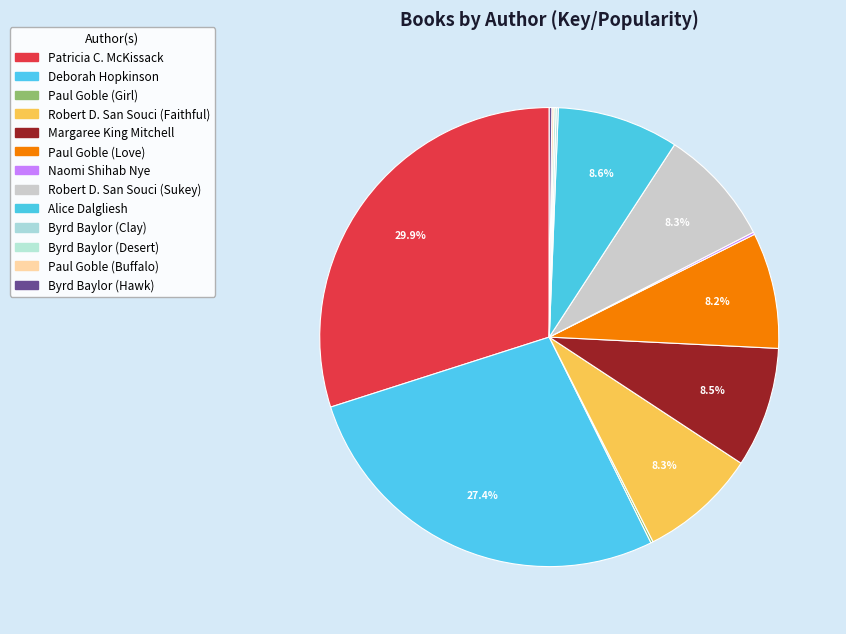

To the nearest percent, what percentage of the pie is Patricia C. McKissack?

30%